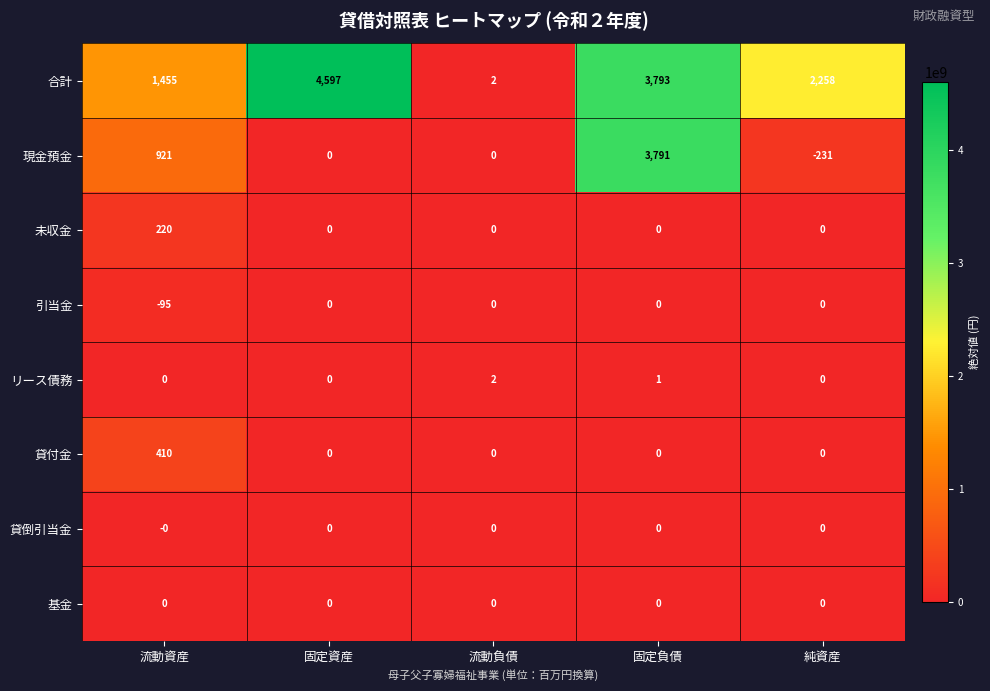

What is the difference between the highest and lowest values at 純資産?

2489